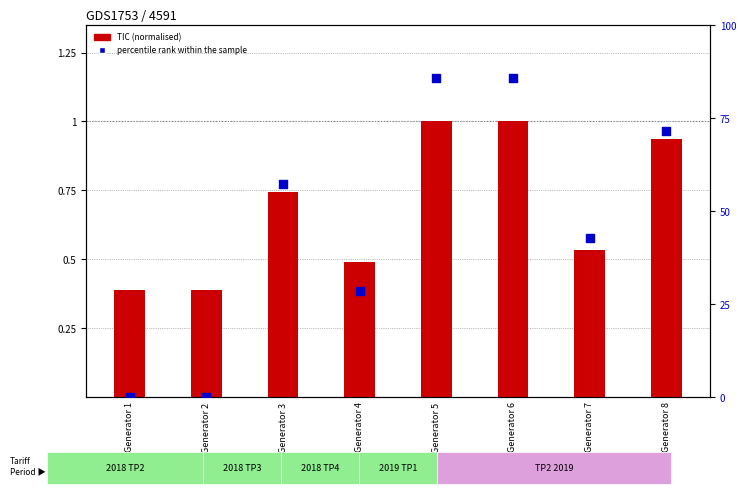

At how many categories does at least one series exceed 27?

6